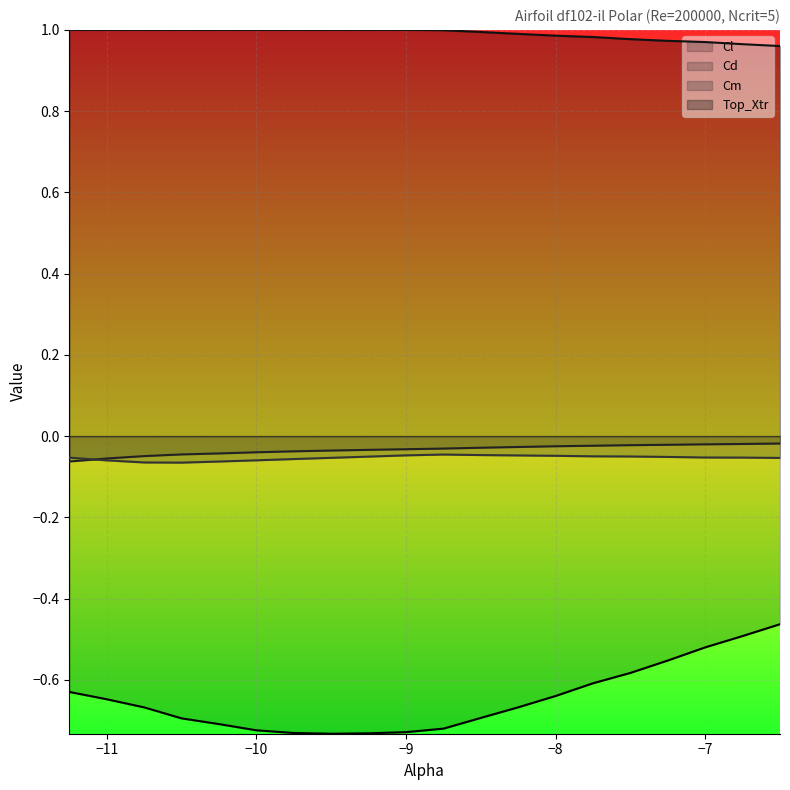

Is the value of Cm at -10.75 greater than the value of Cd at -10.25?

No